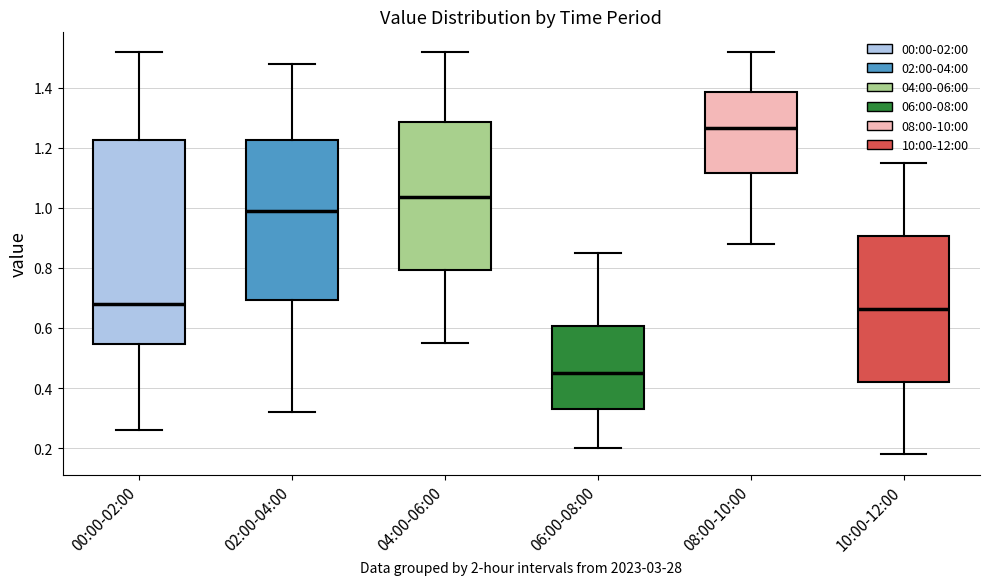

Reading left to right, transcribe this box plot: for each box, give where its median line is, the range the box spans, and where its two whiskers end, as read against the y-axis. The values are not printed on the chart, so give them approximately, as read against the axis.

00:00-02:00: median 0.68, box 0.54 to 1.22, whiskers 0.26 to 1.52
02:00-04:00: median 1.00, box 0.70 to 1.22, whiskers 0.32 to 1.48
04:00-06:00: median 1.04, box 0.80 to 1.28, whiskers 0.56 to 1.52
06:00-08:00: median 0.46, box 0.34 to 0.60, whiskers 0.20 to 0.86
08:00-10:00: median 1.26, box 1.12 to 1.38, whiskers 0.88 to 1.52
10:00-12:00: median 0.66, box 0.42 to 0.90, whiskers 0.18 to 1.16